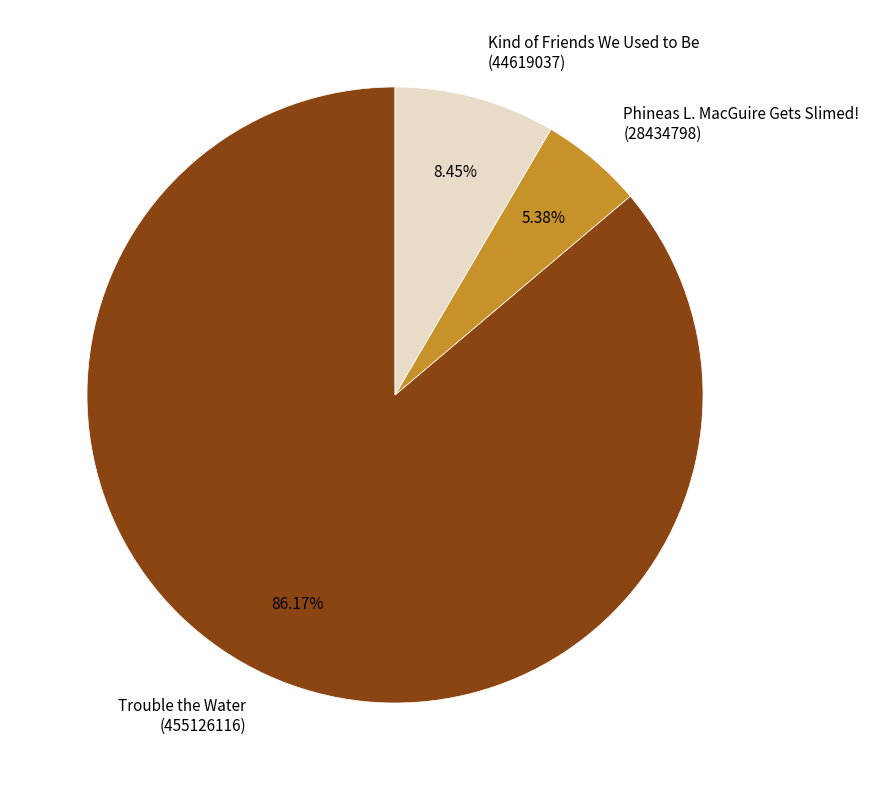

Combined, do Kind of Friends We Used to Be (44619037) and Trouble the Water (455126116) account for over 50%?

Yes